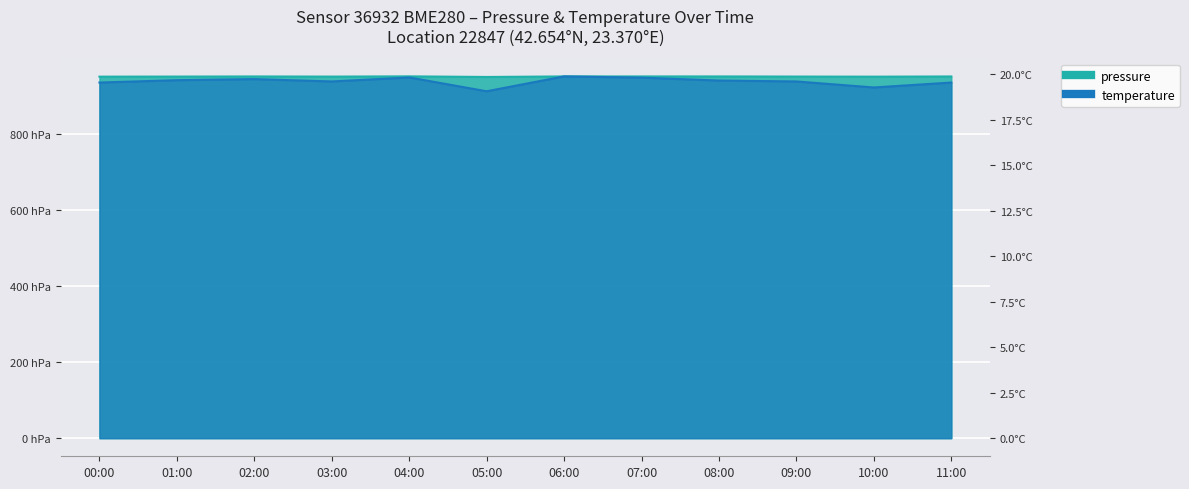

True or false: pressure and temperature intersect in this chart.

False